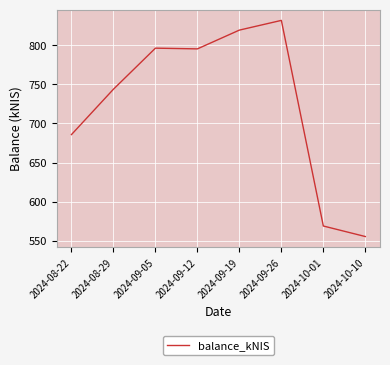

How many values exceed 795?

4